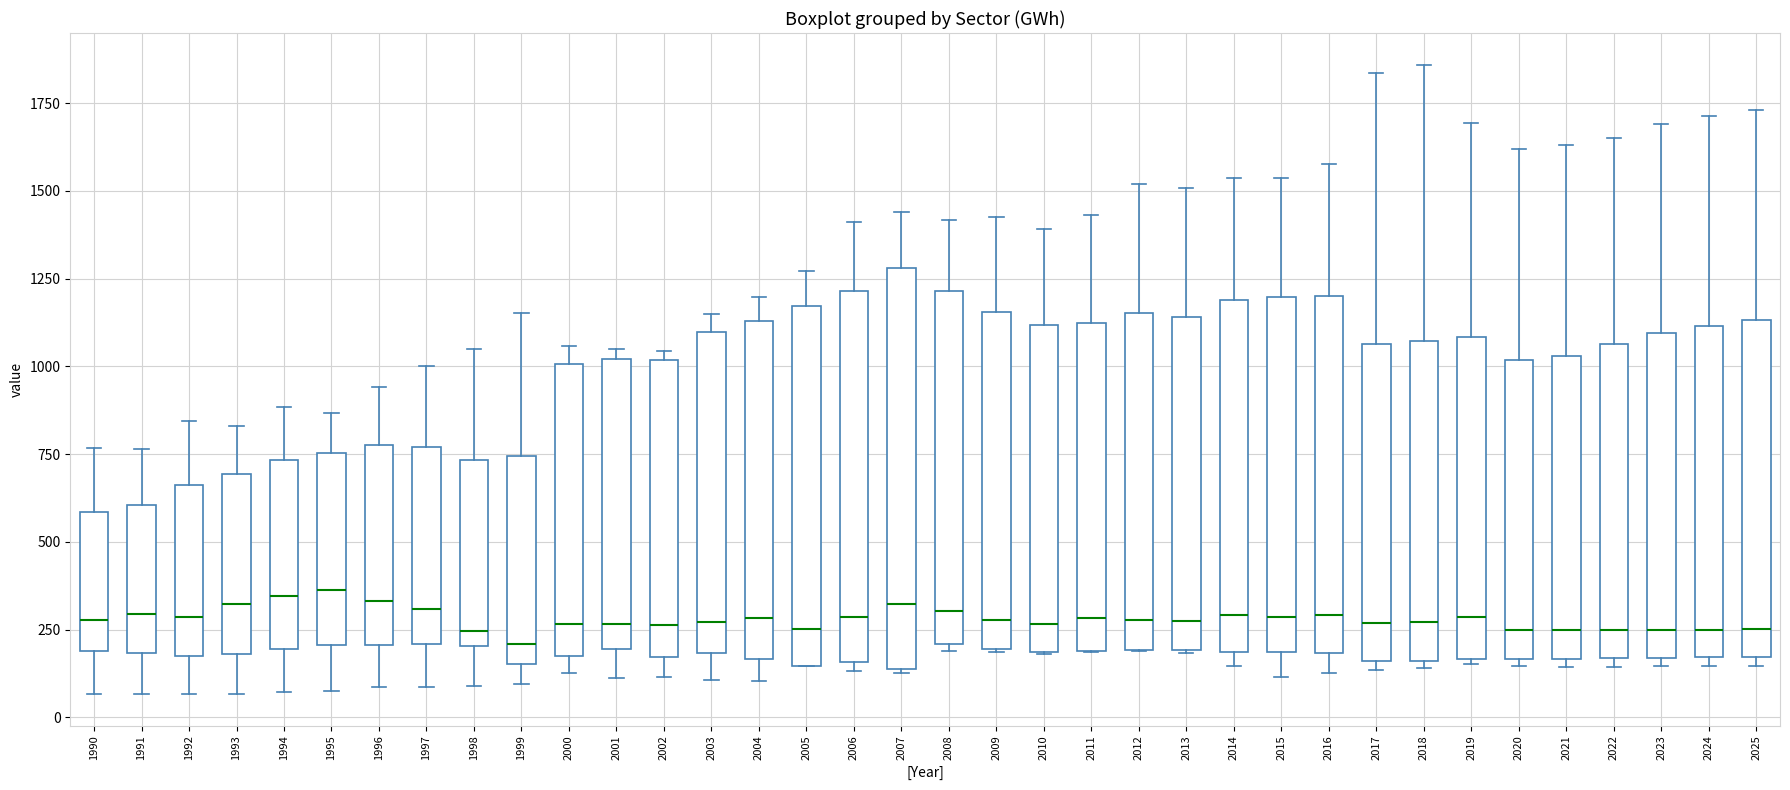

Reading left to right, transcribe this box plot: for each box, give where its median line is, the range the box spans, and where its two whiskers end, as read against the y-axis. The values are not printed on the chart, so give them approximately, as read against the axis.

1990: median 300, box 200 to 600, whiskers 50 to 750
1991: median 300, box 200 to 600, whiskers 50 to 750
1992: median 300, box 150 to 650, whiskers 50 to 850
1993: median 300, box 200 to 700, whiskers 50 to 850
1994: median 350, box 200 to 750, whiskers 50 to 900
1995: median 350, box 200 to 750, whiskers 100 to 850
1996: median 350, box 200 to 800, whiskers 100 to 950
1997: median 300, box 200 to 750, whiskers 100 to 1000
1998: median 250, box 200 to 750, whiskers 100 to 1050
1999: median 200, box 150 to 750, whiskers 100 to 1150
2000: median 250, box 150 to 1000, whiskers 150 (just below the box's lower edge) to 1050
2001: median 250, box 200 to 1000, whiskers 100 to 1050
2002: median 250, box 150 to 1000, whiskers 100 to 1050
2003: median 250, box 200 to 1100, whiskers 100 to 1150
2004: median 300, box 150 to 1150, whiskers 100 to 1200
2005: median 250, box 150 to 1150, whiskers 150 to 1250
2006: median 300, box 150 to 1200, whiskers 150 (just below the box's lower edge) to 1400
2007: median 300, box 150 to 1300, whiskers 150 to 1450
2008: median 300, box 200 to 1200, whiskers 200 (just below the box's lower edge) to 1400
2009: median 300, box 200 to 1150, whiskers 200 to 1450
2010: median 250, box 200 to 1100, whiskers 200 to 1400
2011: median 300, box 200 to 1100, whiskers 200 to 1450
2012: median 300, box 200 to 1150, whiskers 200 to 1500
2013: median 250, box 200 to 1150, whiskers 200 to 1500
2014: median 300, box 200 to 1200, whiskers 150 to 1550
2015: median 300, box 200 to 1200, whiskers 100 to 1550
2016: median 300, box 200 to 1200, whiskers 150 to 1600
2017: median 250, box 150 to 1050, whiskers 150 (just below the box's lower edge) to 1850
2018: median 250, box 150 to 1050, whiskers 150 (just below the box's lower edge) to 1850
2019: median 300, box 150 to 1100, whiskers 150 to 1700
2020: median 250, box 150 to 1000, whiskers 150 (just below the box's lower edge) to 1600
2021: median 250, box 150 to 1050, whiskers 150 (just below the box's lower edge) to 1650
2022: median 250, box 150 to 1050, whiskers 150 (just below the box's lower edge) to 1650
2023: median 250, box 150 to 1100, whiskers 150 (just below the box's lower edge) to 1700
2024: median 250, box 150 to 1100, whiskers 150 (just below the box's lower edge) to 1700
2025: median 250, box 150 to 1150, whiskers 150 (just below the box's lower edge) to 1750